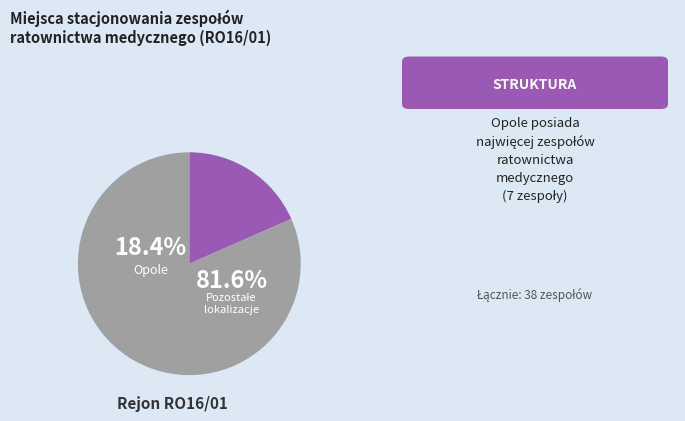

True or false: Strzelce Opolskie accounts for 16% of the total.

False